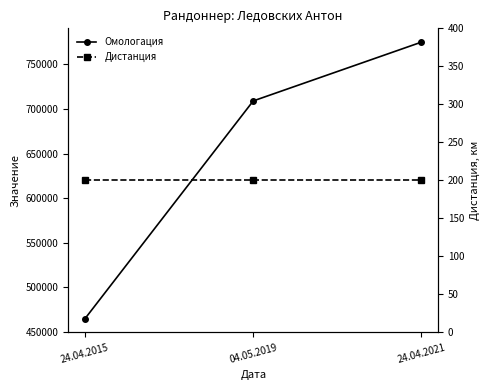

At which category does the chart reach its minimum across all series?

24.04.2015